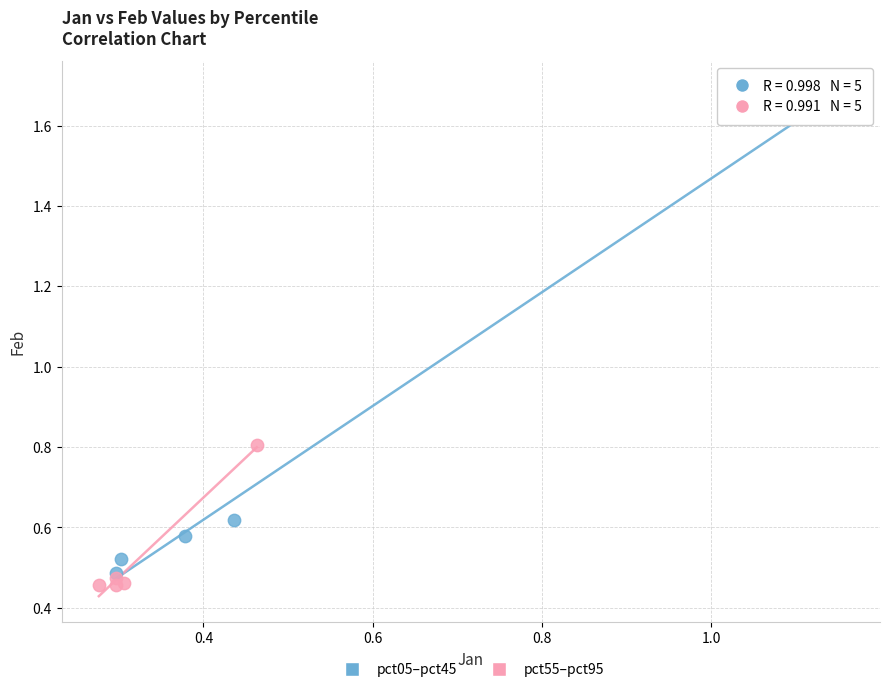

Which series has the largest Y range (max minus min)?

pct05–pct45